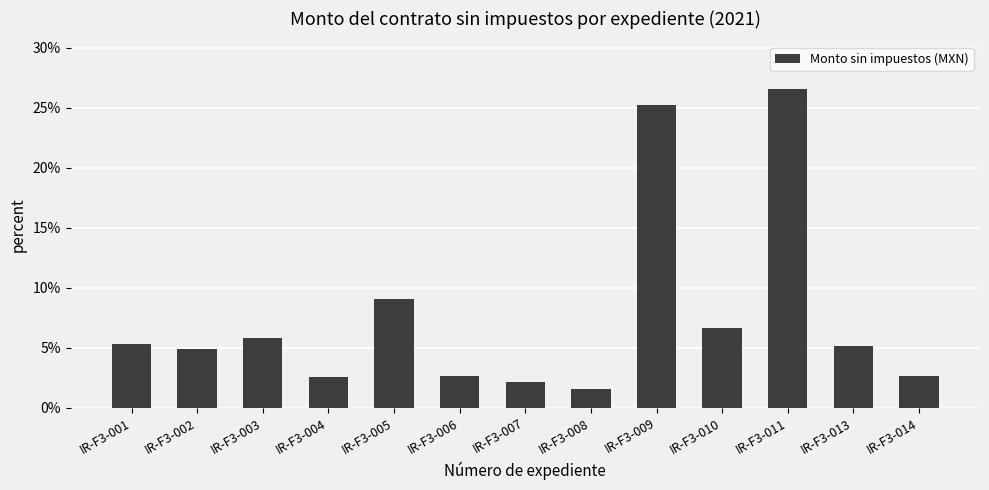

The chart shows a value of 46.8 at IR-F3-011. True or false?

False